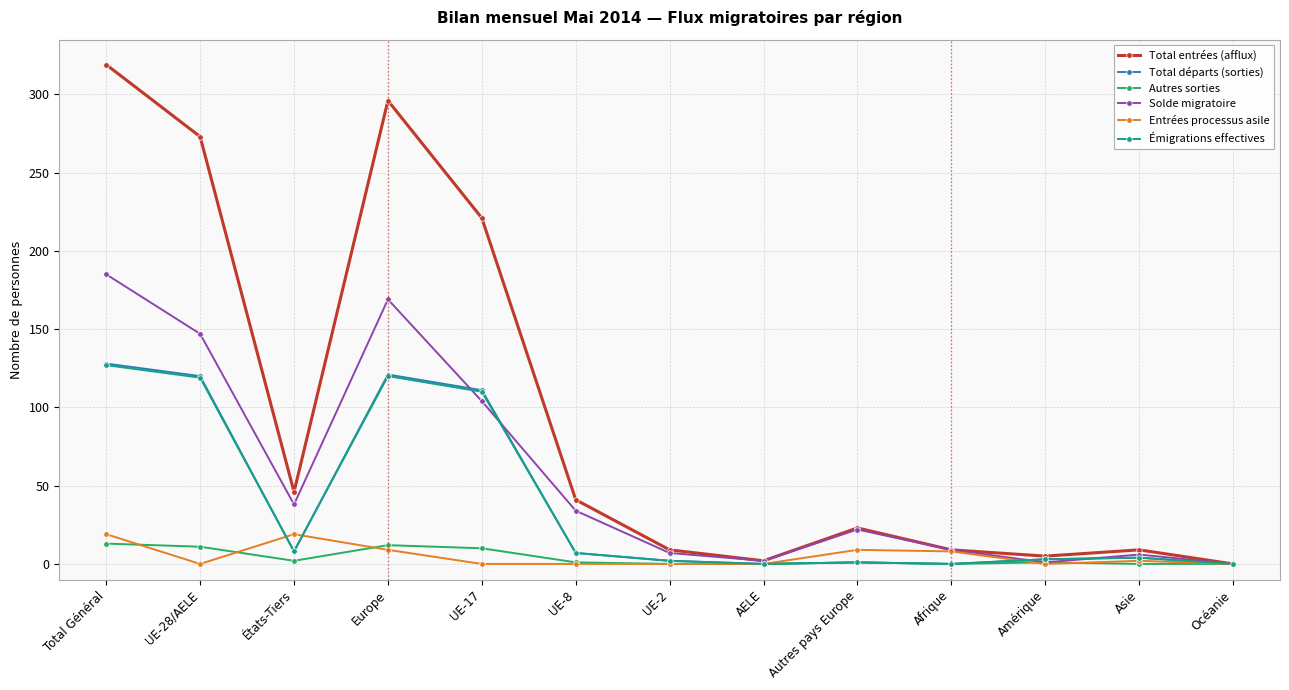

What is the label of the 6th point from the left?

UE-8